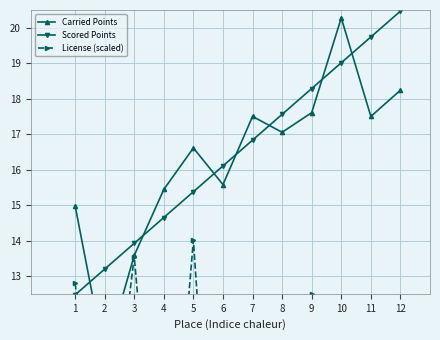

What is the difference between the second highest and second lowest values in the Scored Points series?

6.5